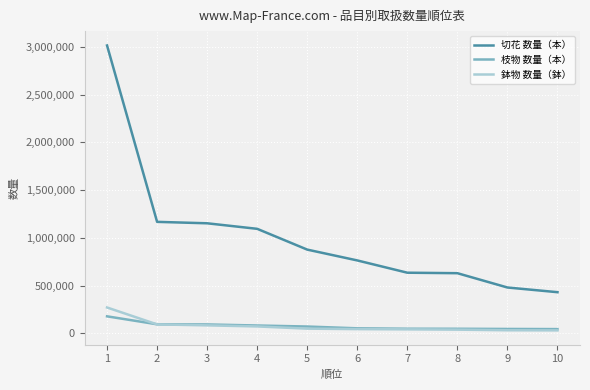

What is the difference between the maximum and second lowest values in the 鉢物 数量（鉢） series?

238658